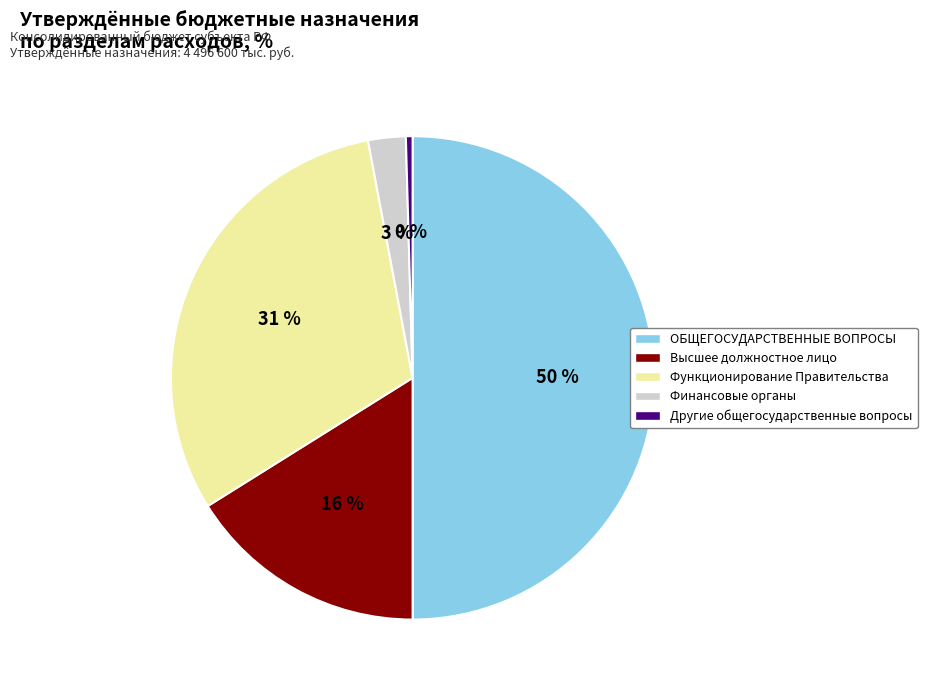

To the nearest percent, what is the difference between the largest and smallest slice percentages?

50%